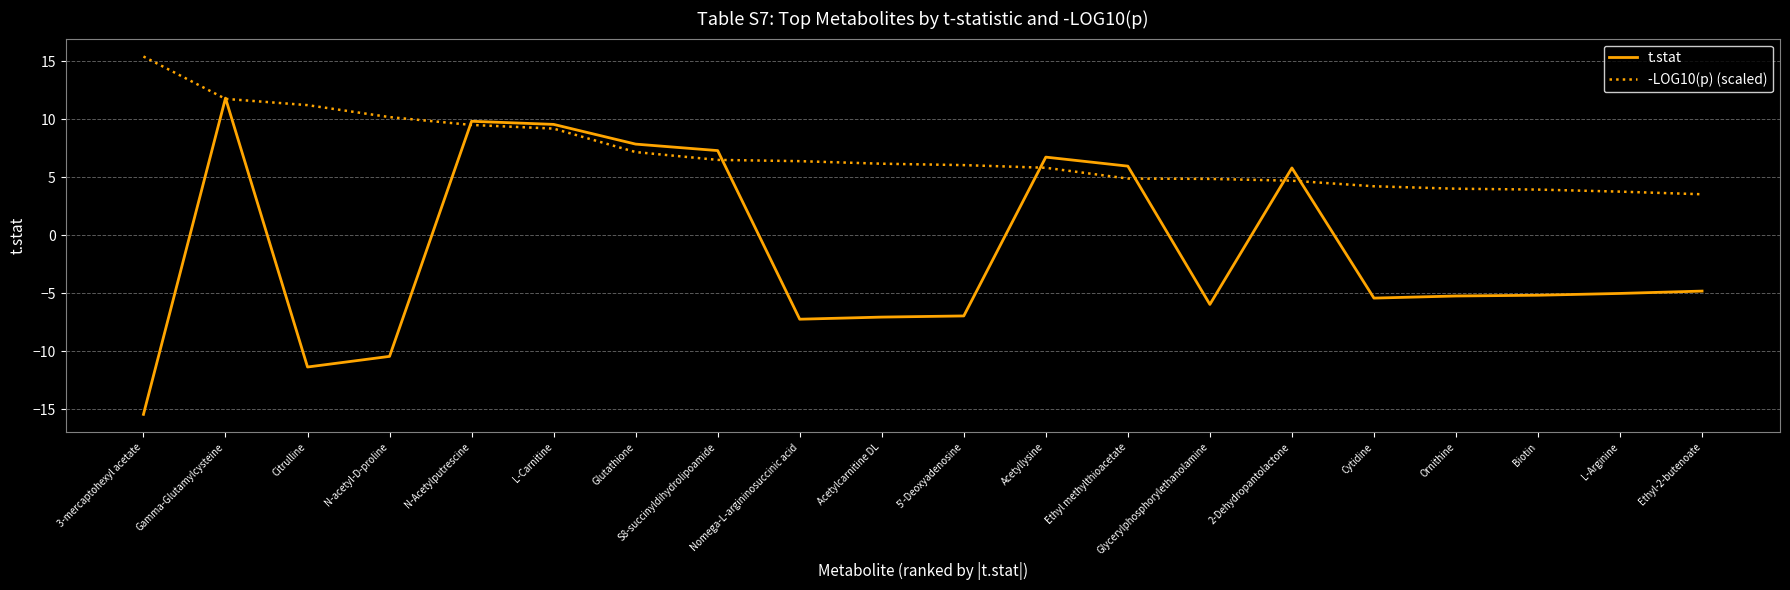

Between Acetyllysine and Ethyl-2-butenoate, which series saw the biggest shift?

t.stat